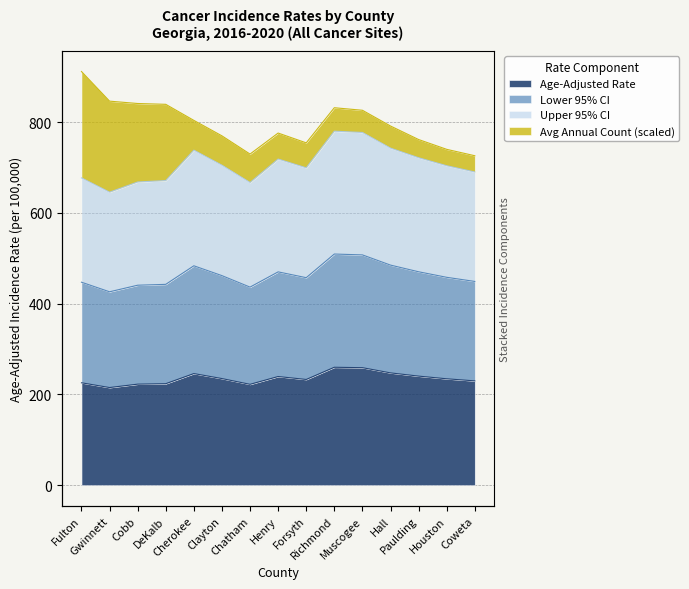

Is the value of Lower 95% CI at Clayton greater than the value of Upper 95% CI at Houston?

No